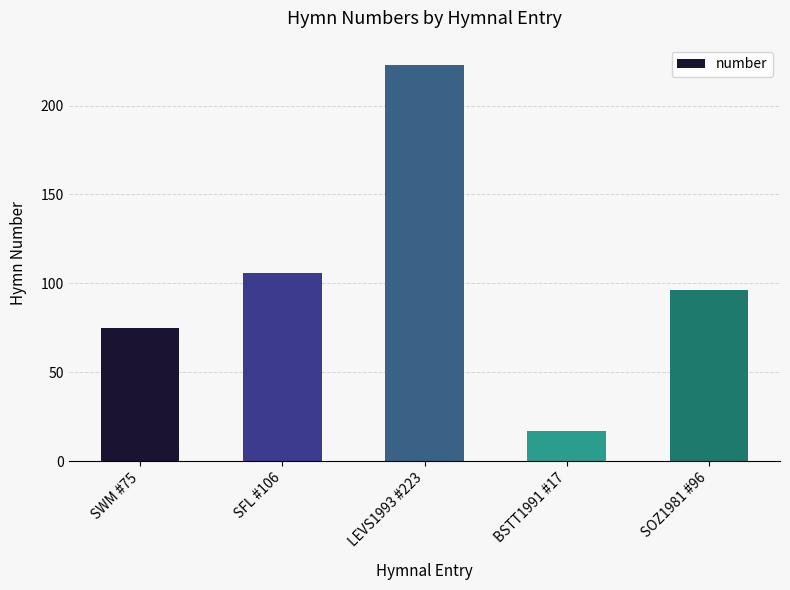

What is the sum of the values at BSTT1991 #17 and SWM #75?

92